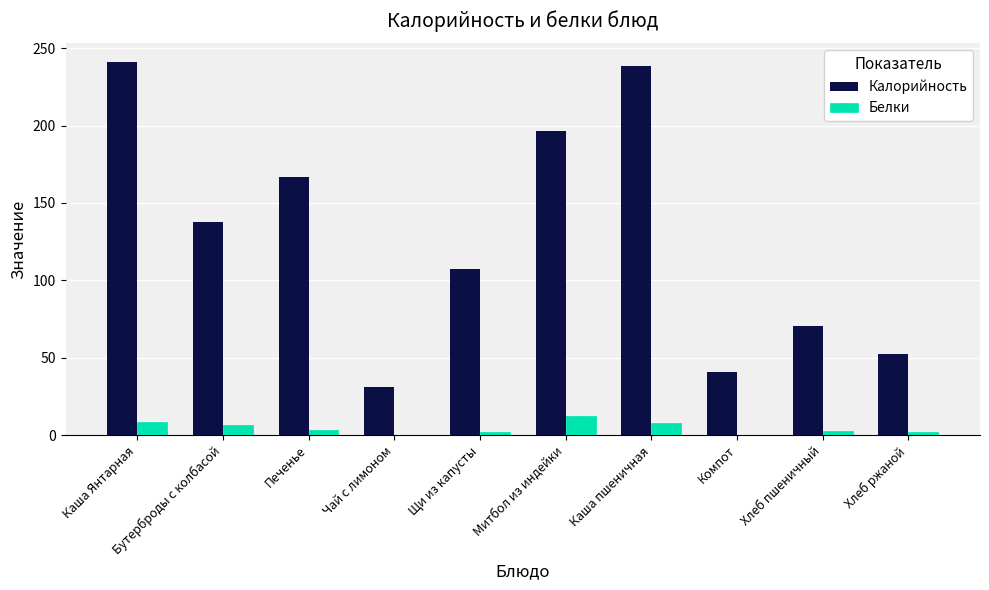

What is the sum of all Белки values?

44.7